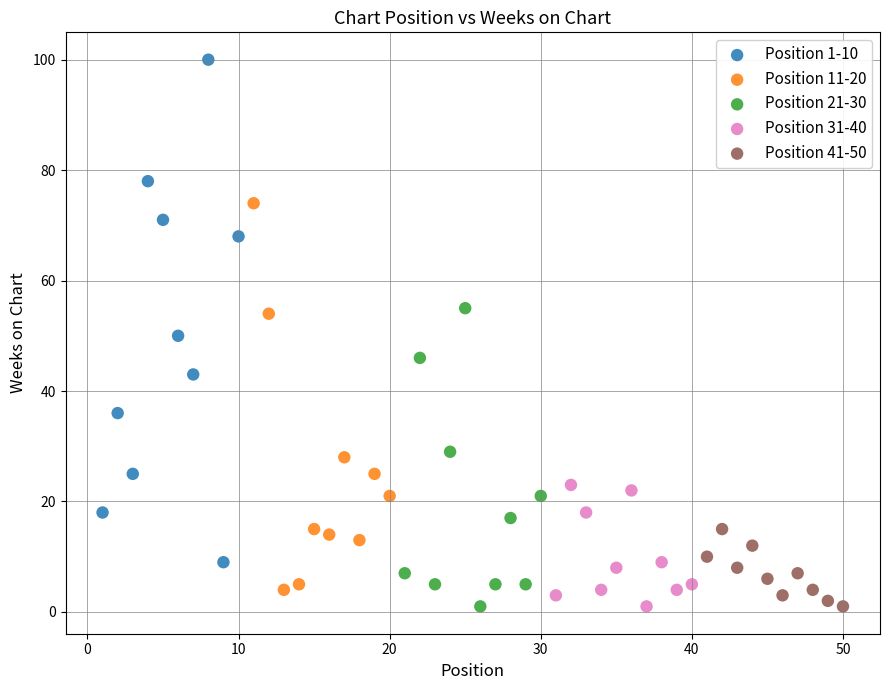

Which series has the largest Y range (max minus min)?

Position 1-10